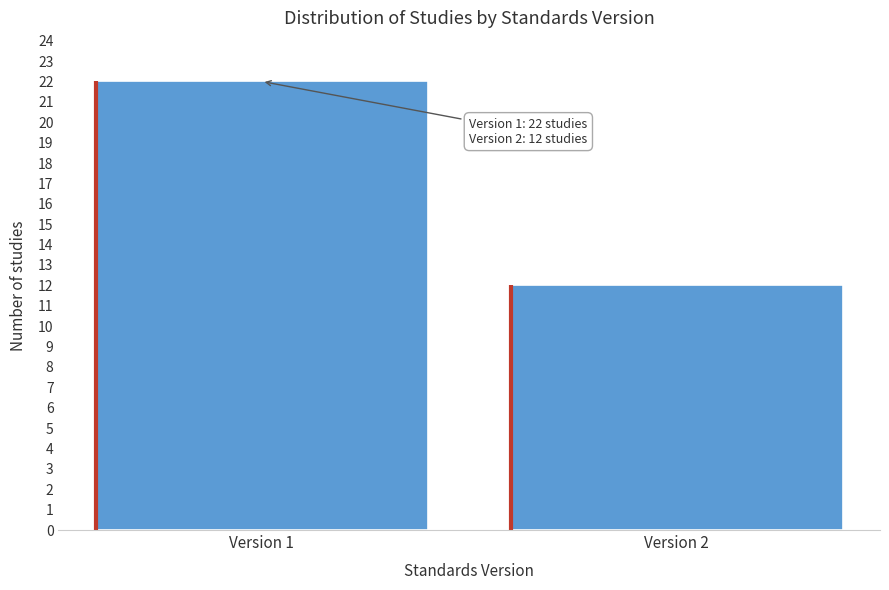

Reading left to right, extract all data points from this chart.

22	12